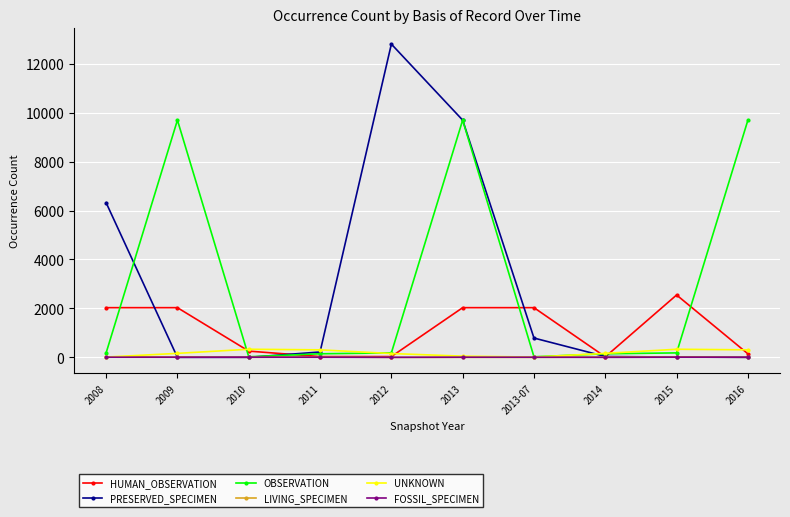

What is the difference between the maximum and second lowest values in the OBSERVATION series?

9671